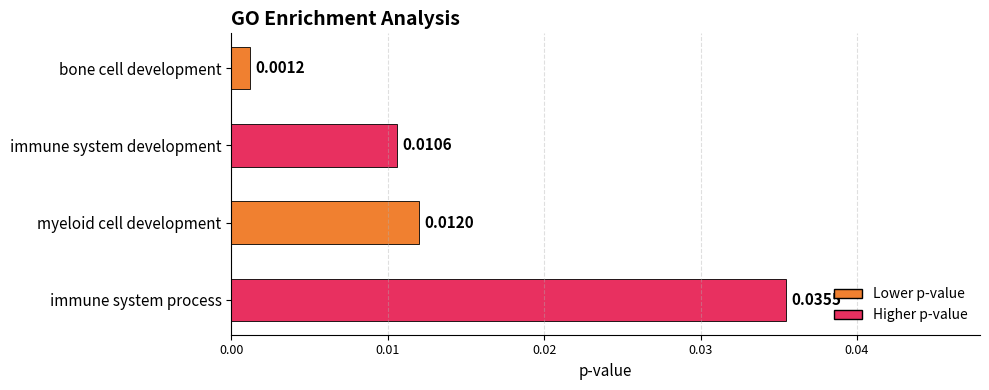

How many bars are there in total?

4